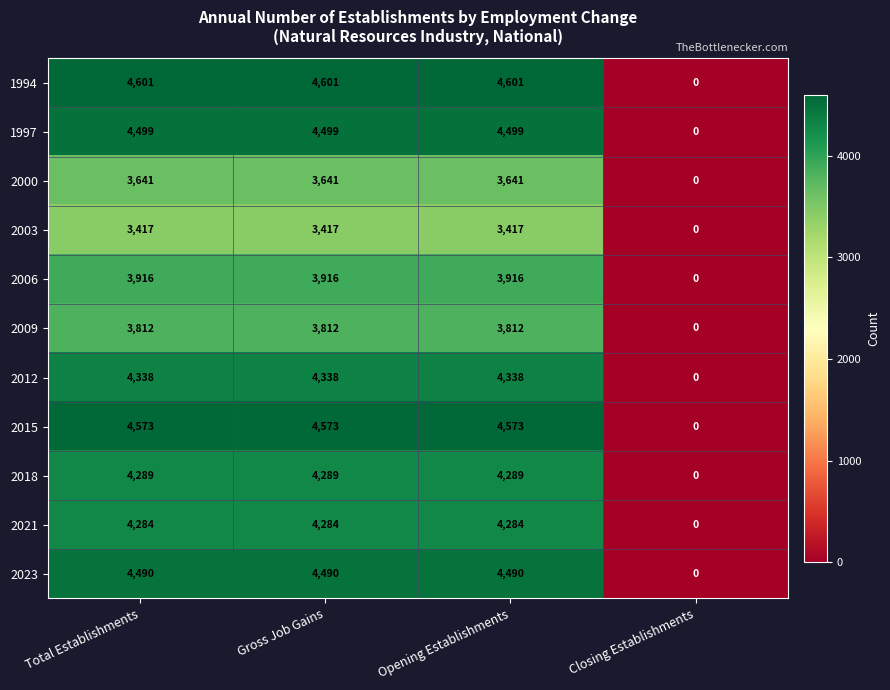

How many series are shown in this chart?

11